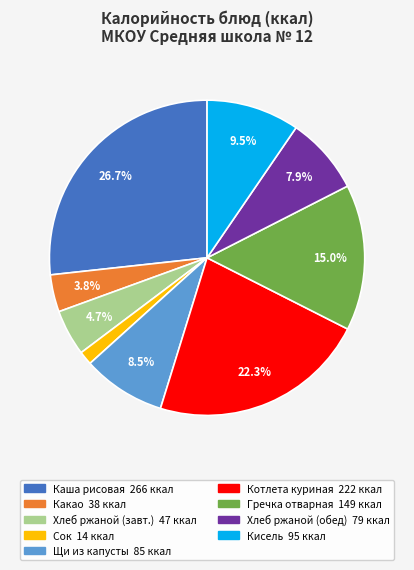

Is there any slice that represents more than half of the pie?

No